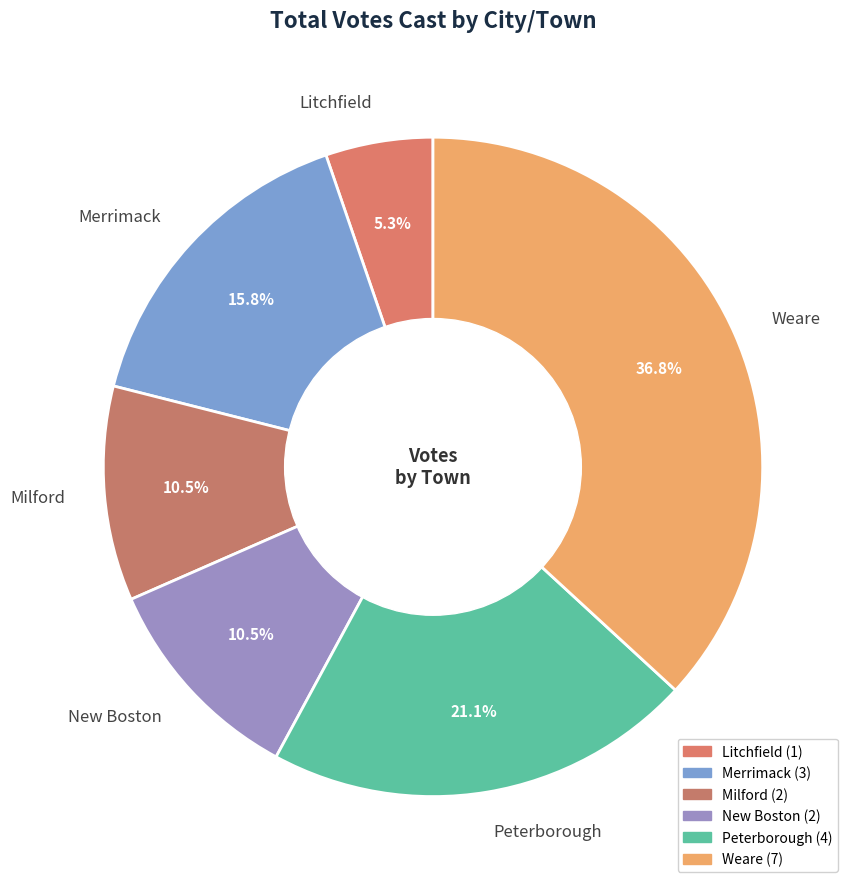

What percentage is the Peterborough slice, to the nearest percent?

21%